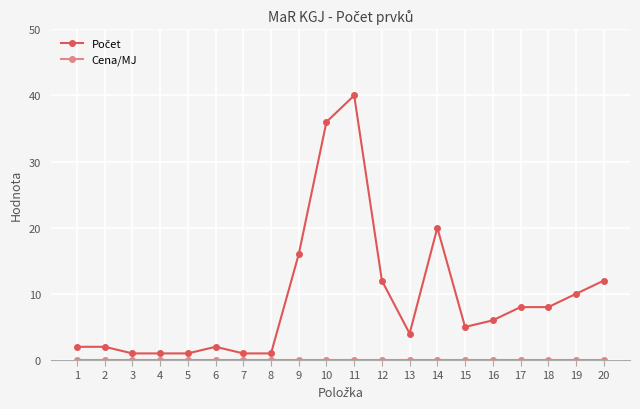

What is the greatest value displayed?

40